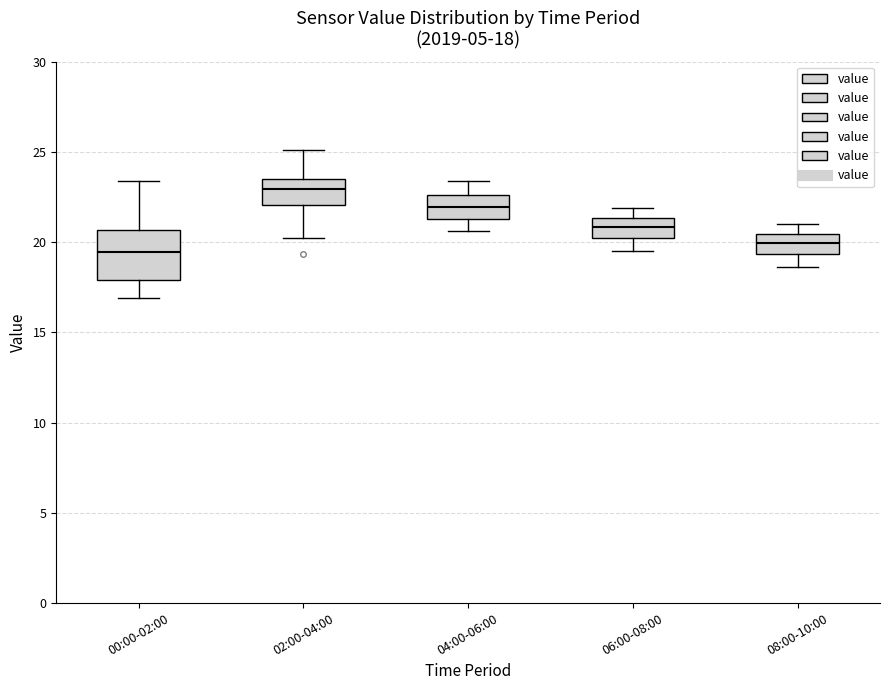

Which box is the tallest, from its lower edge to its upper edge?

00:00-02:00